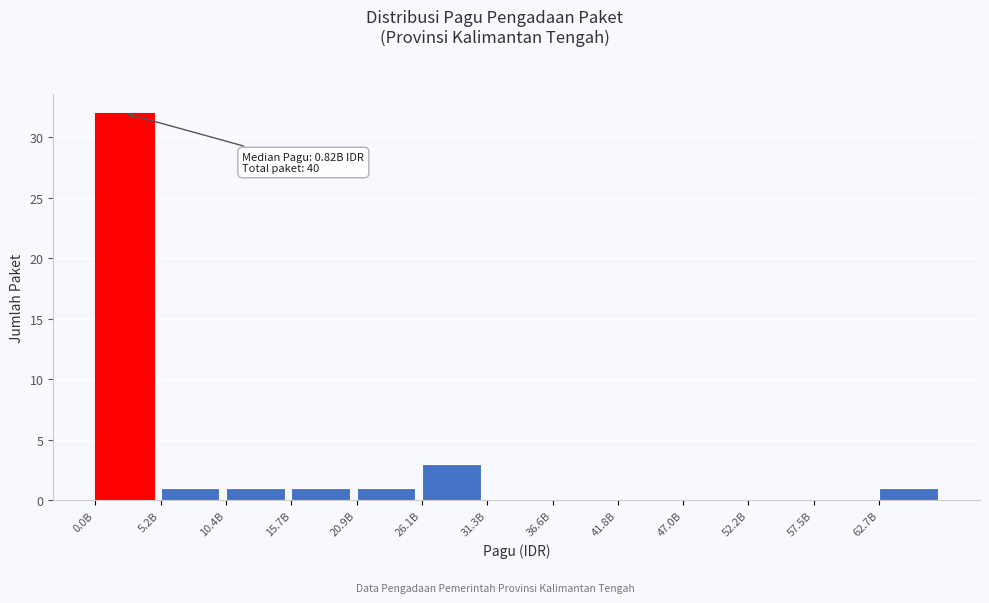

Reading left to right, what are all the values shown in this chart?

0.0B=32	5.2B=1	10.4B=1	15.7B=1	20.9B=1	26.1B=3	31.3B=0	36.6B=0	41.8B=0	47.0B=0	52.2B=0	57.5B=0	62.7B=1